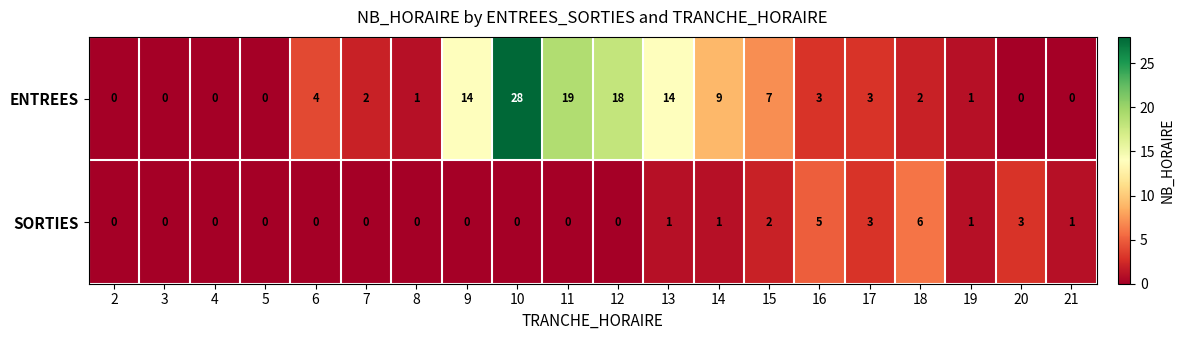

What is the difference between the maximum and minimum values in the SORTIES series?

6